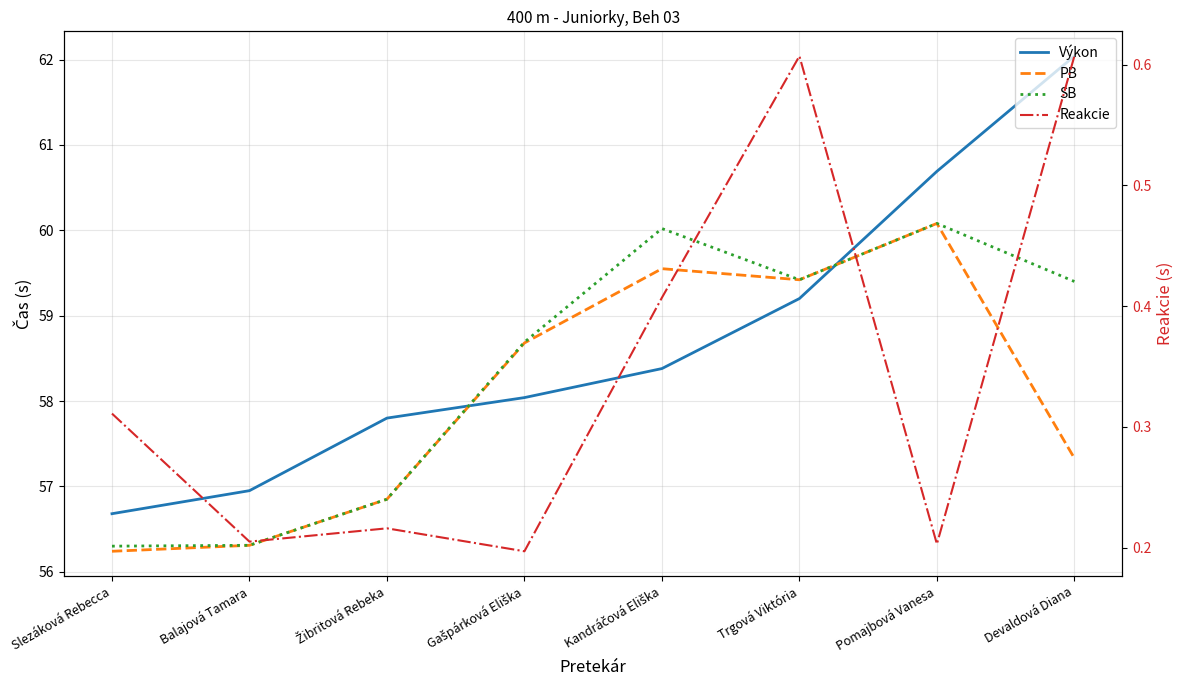

What is the difference between the maximum and minimum values in the PB series?

3.8